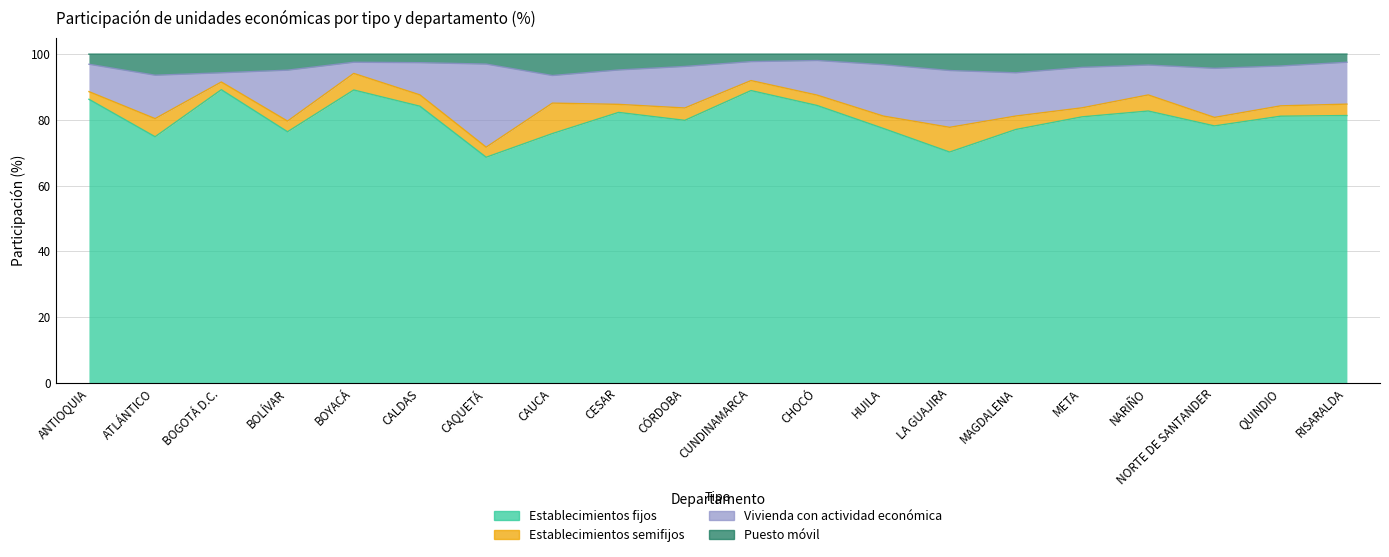

The Establecimientos fijos series shows 68.6 at CAQUETÁ. True or false?

True